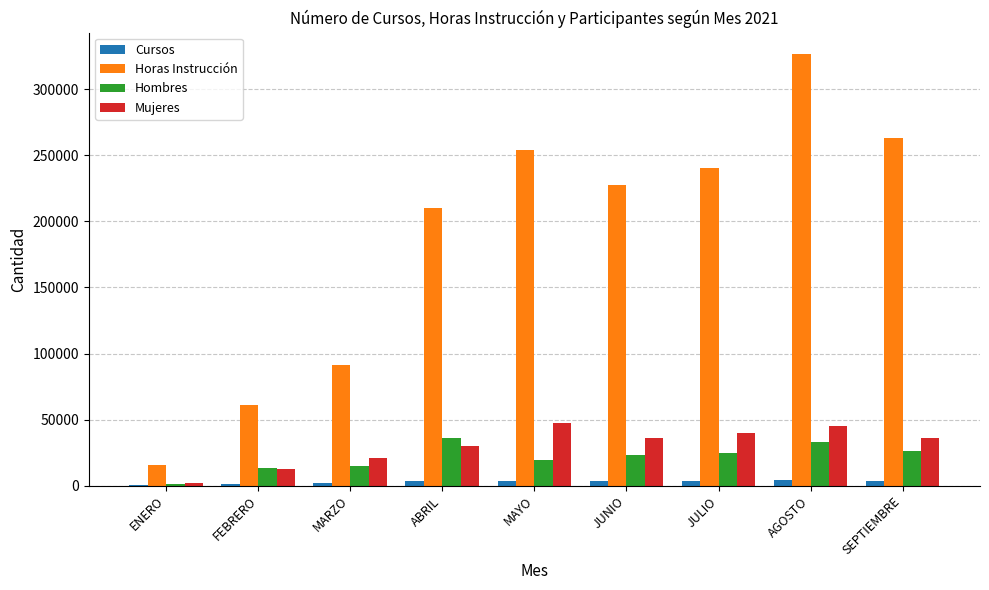

Which series has the largest range (max minus min)?

Horas Instrucción